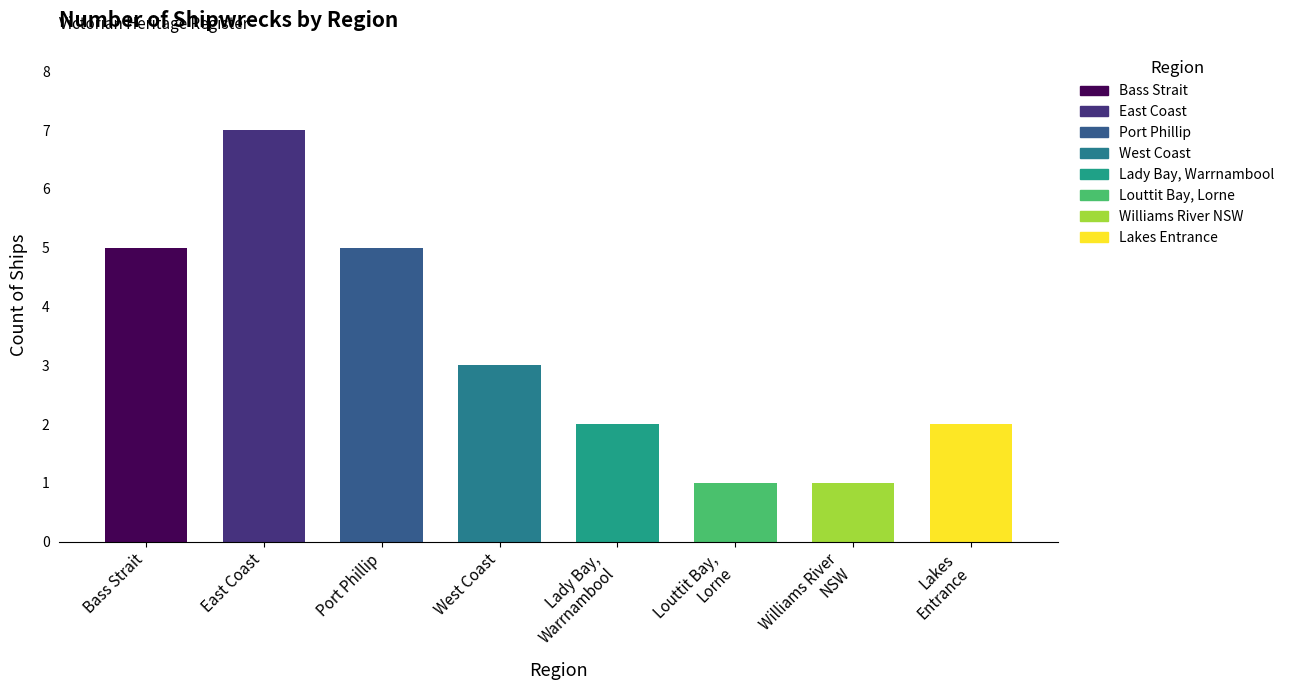

Reading left to right, transcribe all the data shown in this chart.

5	7	5	3	2	1	1	2